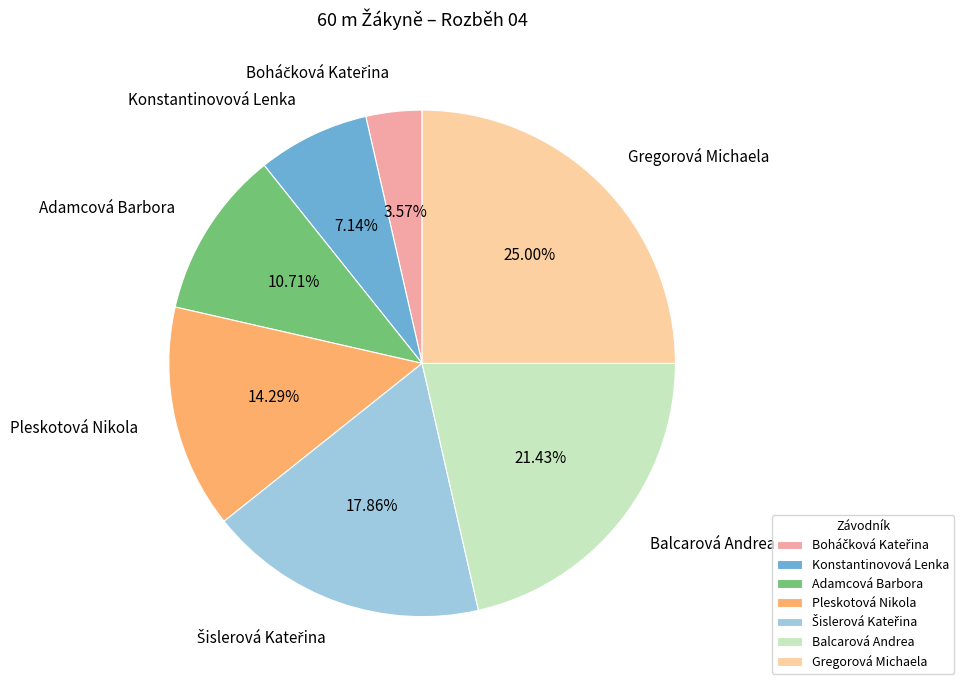

Is it true that Pleskotová Nikola is 1% of the pie?

False